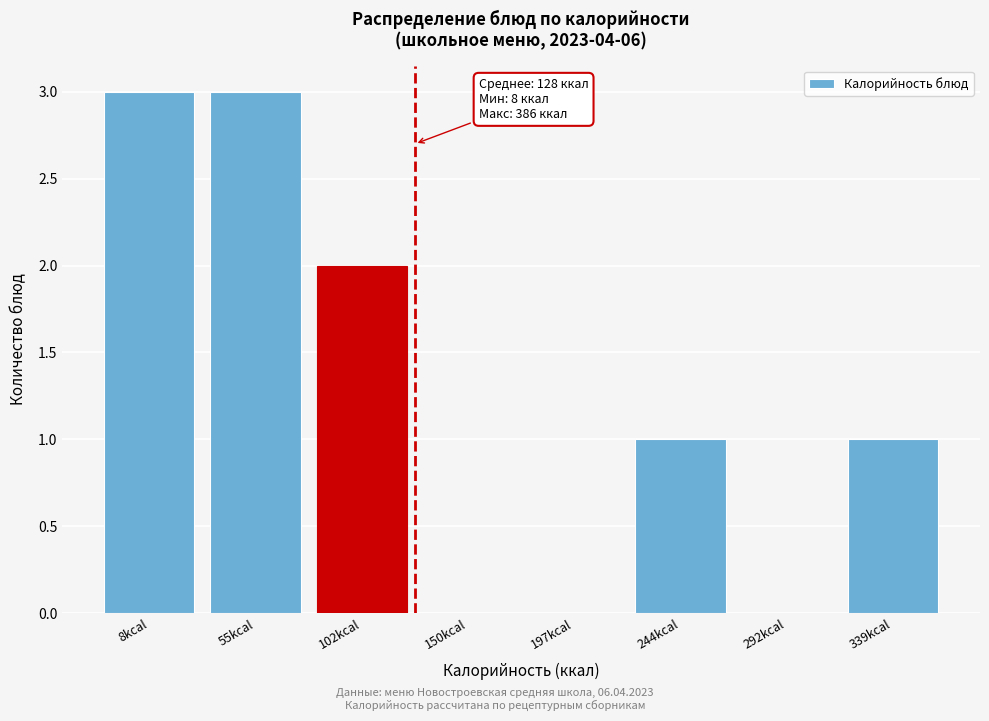

Reading right to left, transcribe all the data shown in this chart.

339kcal=1	292kcal=0	244kcal=1	197kcal=0	150kcal=0	102kcal=2	55kcal=3	8kcal=3